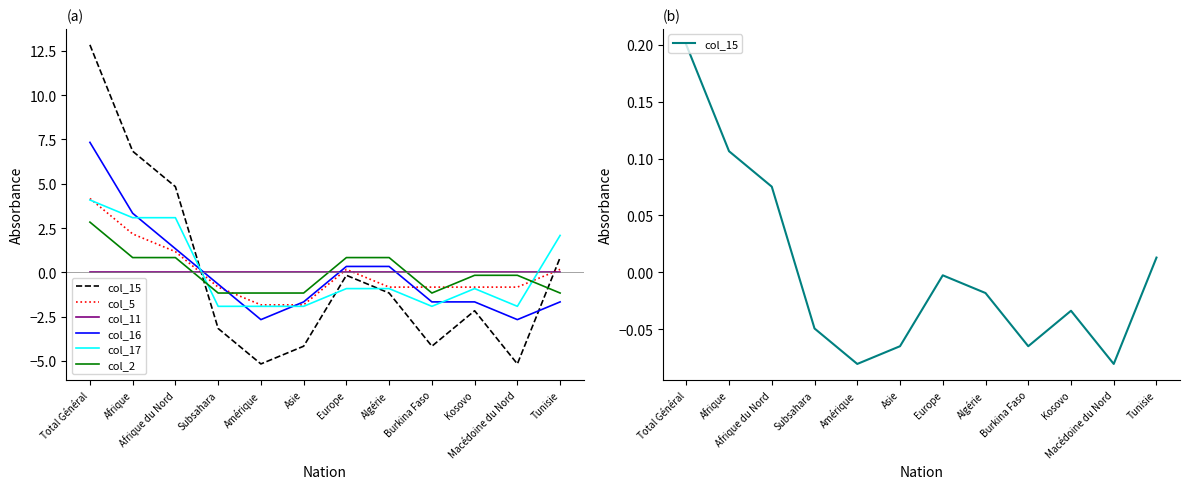

How many values in col_5 are below zero?

7